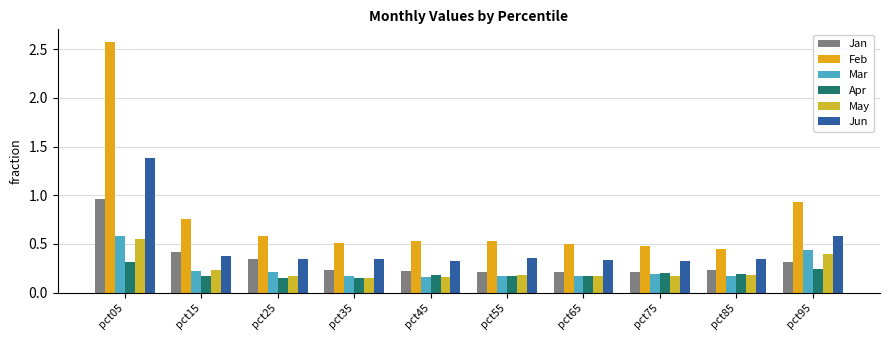

At which category is the sum across all series the highest?

pct05